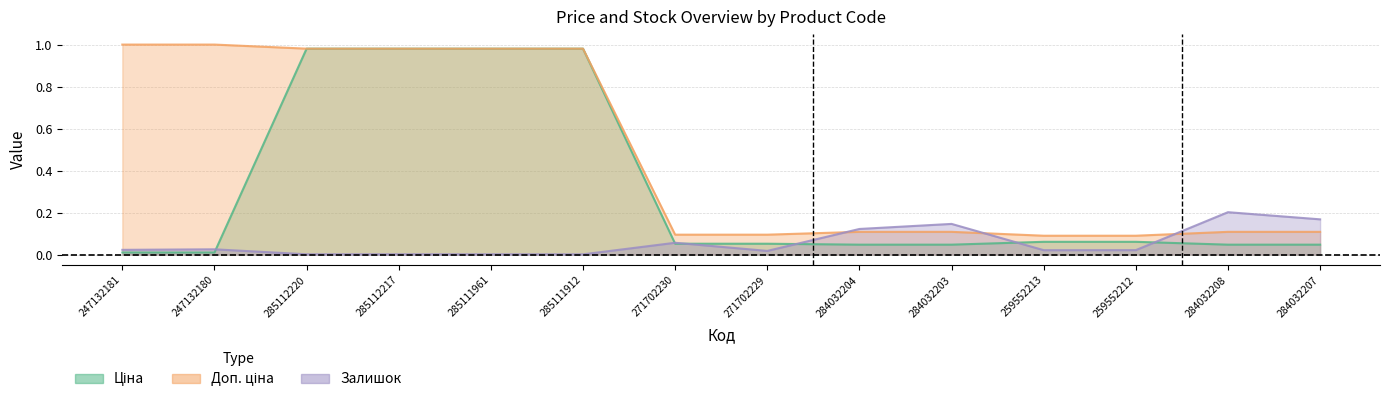

Which category has the lowest value across all series?

285111912